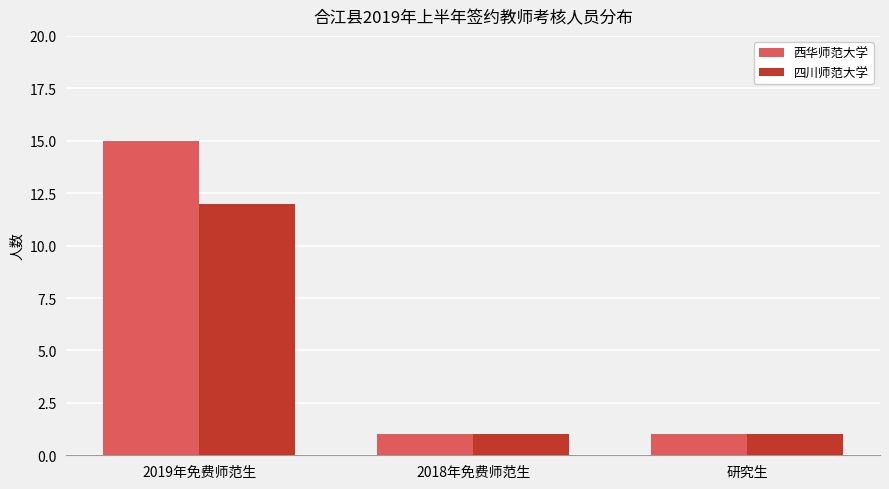

Read the 西华师范大学 value at 2019年免费师范生, to the nearest 10.

20